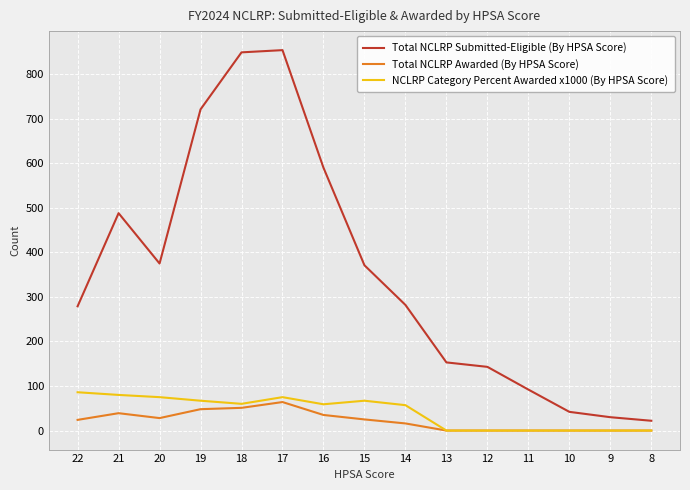

What are all the series names shown in the legend?

Total NCLRP Submitted-Eligible (By HPSA Score), Total NCLRP Awarded (By HPSA Score), NCLRP Category Percent Awarded x1000 (By HPSA Score)